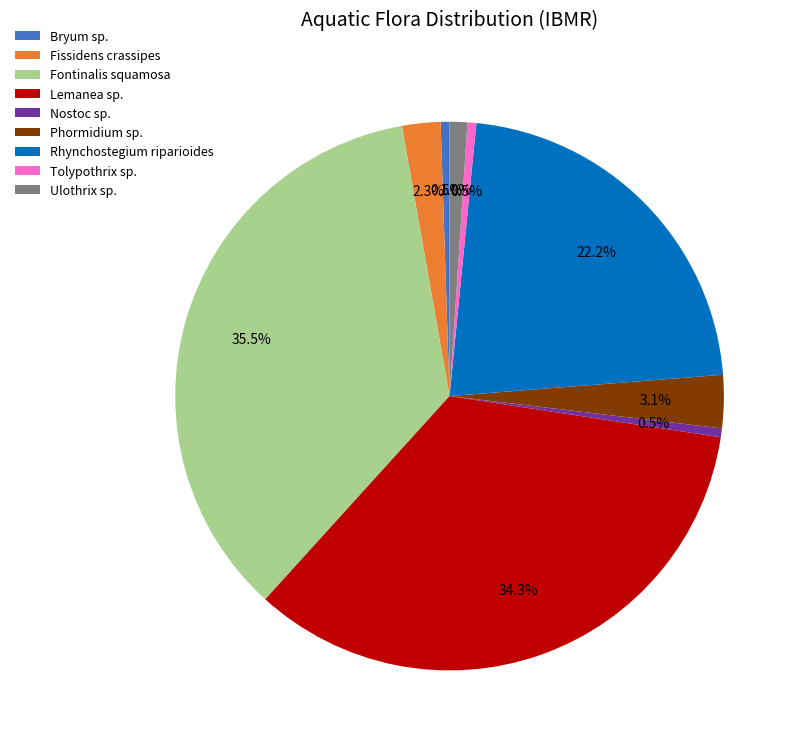

True or false: Lemanea sp. accounts for 20% of the total.

False